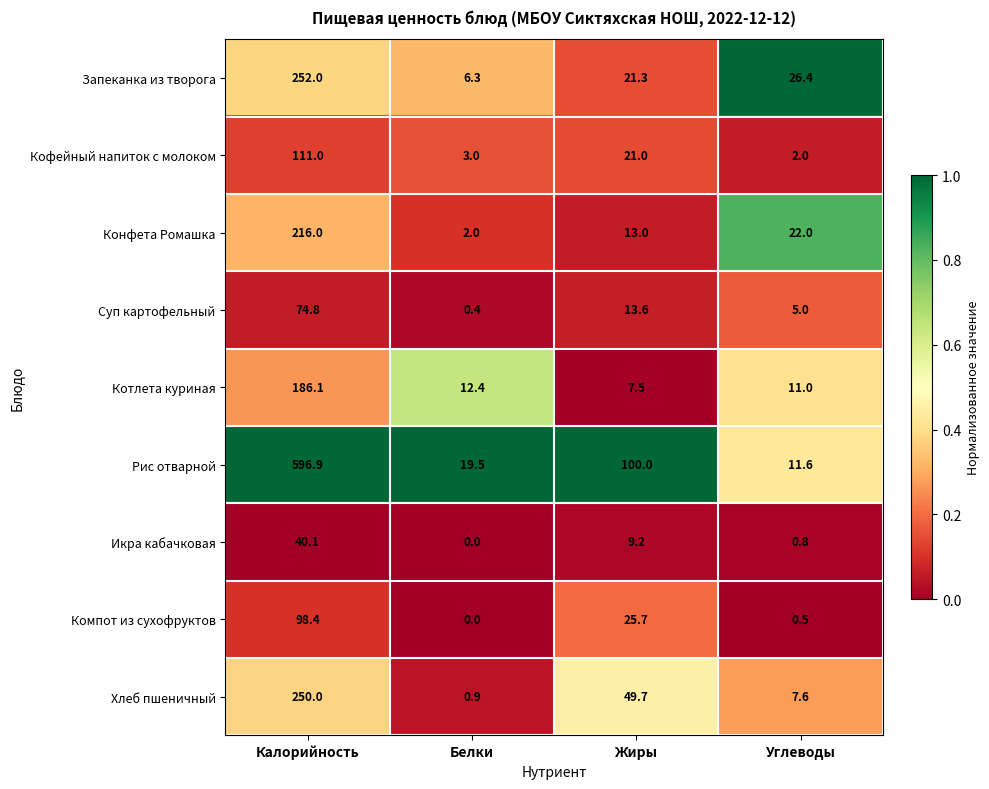

Which series has the widest spread of values?

Рис отварной